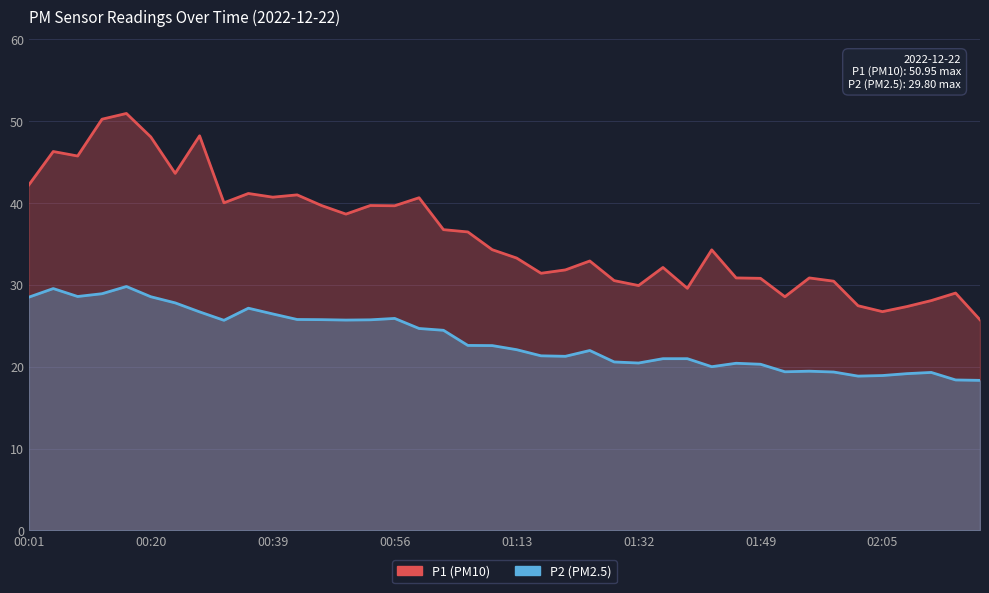

What value does the P1 series have at 01:49?

30.8